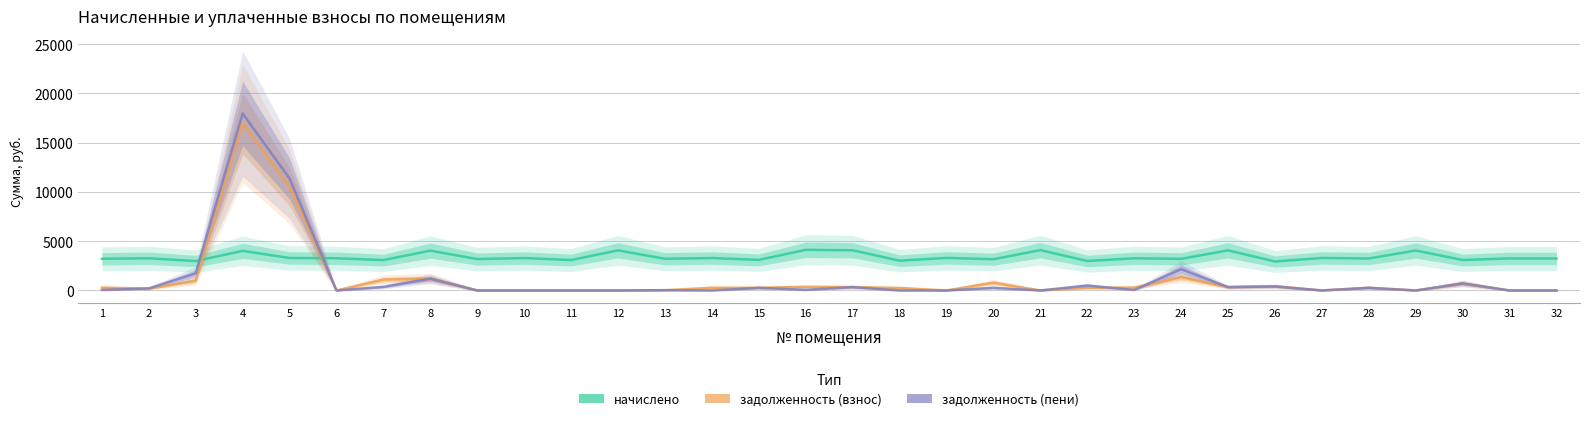

What is the maximum value for задолженность (взнос)?

16953.0